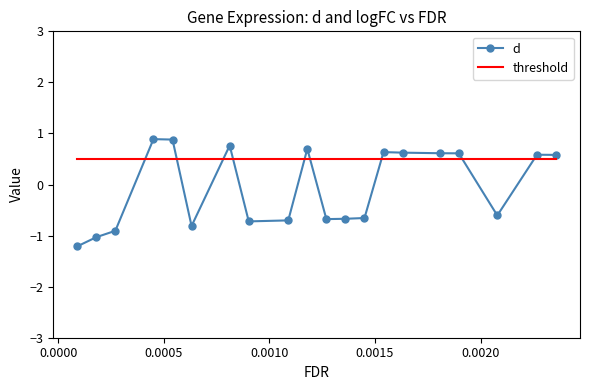

List the series in order of their peak value, highest first.

d, threshold